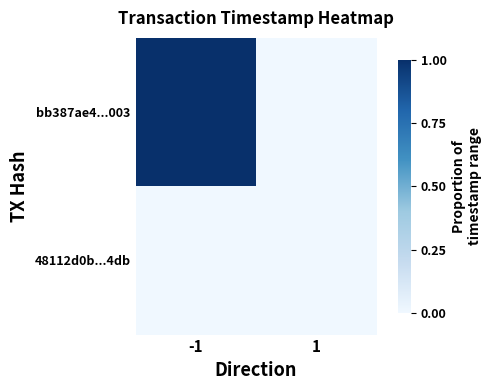

How many values in bb387ae4...003 are above zero?

1